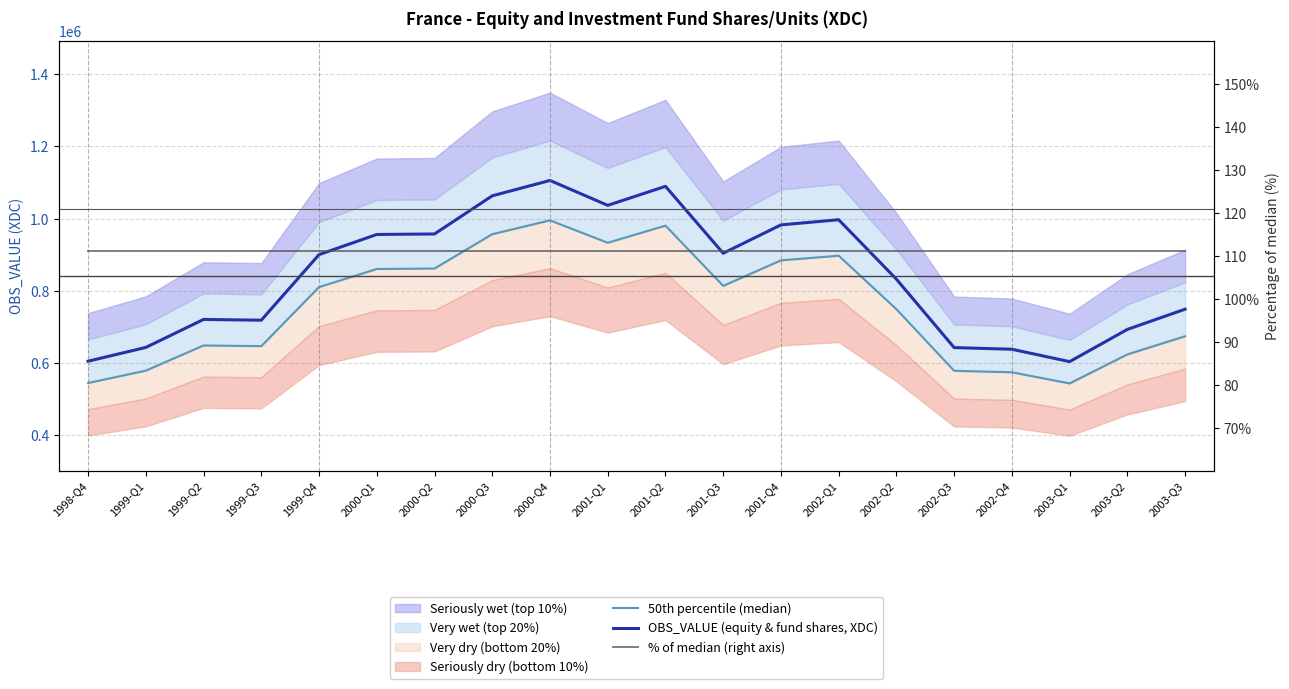

What is the total value across all series at 2001-Q3?

1717937.2